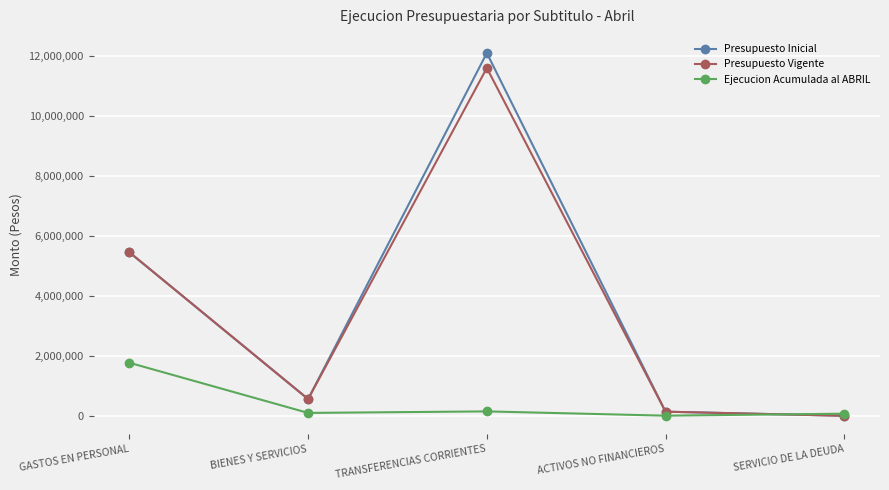

Is the value of Presupuesto Inicial at TRANSFERENCIAS CORRIENTES greater than the value of Presupuesto Vigente at SERVICIO DE LA DEUDA?

Yes